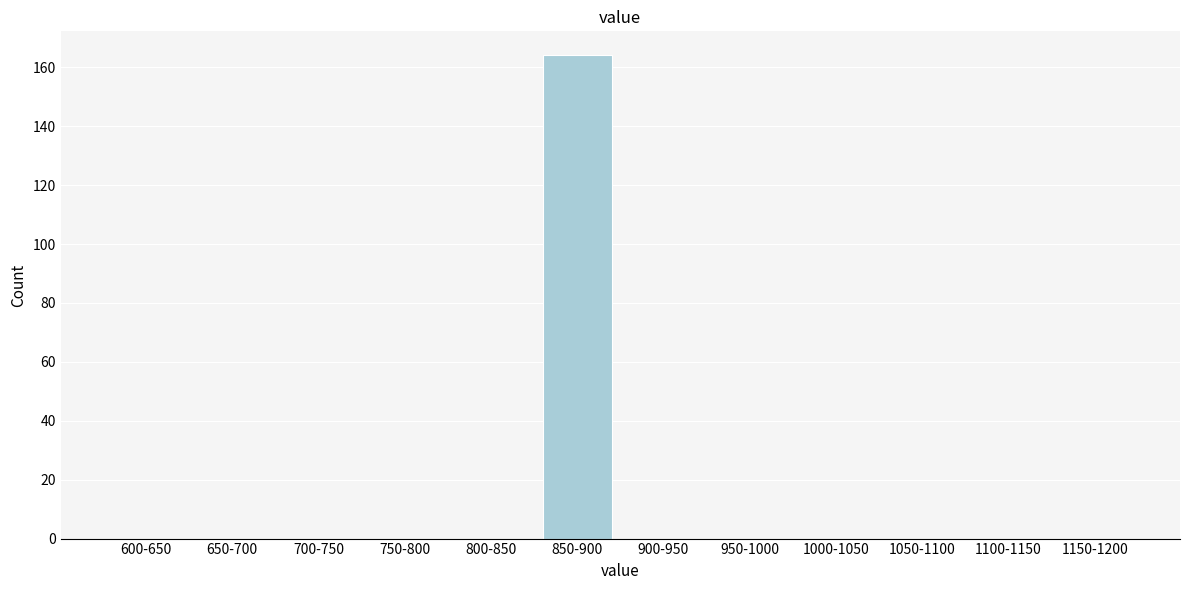

Reading right to left, list all the values displayed in this chart.

1150-1200=0	1100-1150=0	1050-1100=0	1000-1050=0	950-1000=0	900-950=0	850-900=164	800-850=0	750-800=0	700-750=0	650-700=0	600-650=0